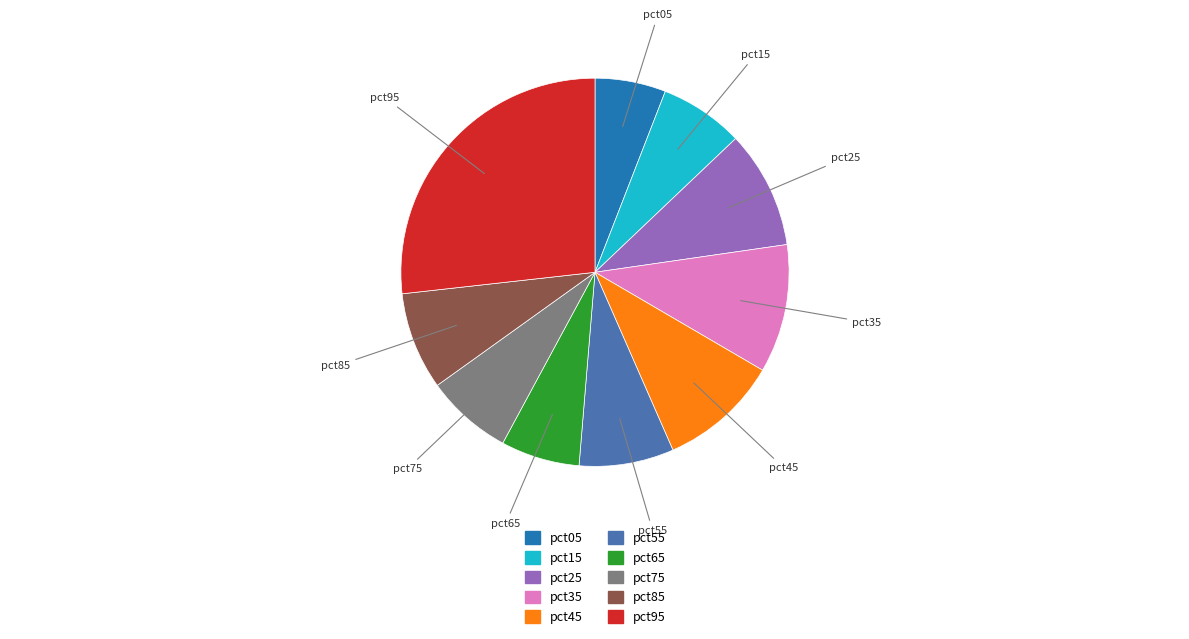

What is the largest slice in the pie chart?

pct95